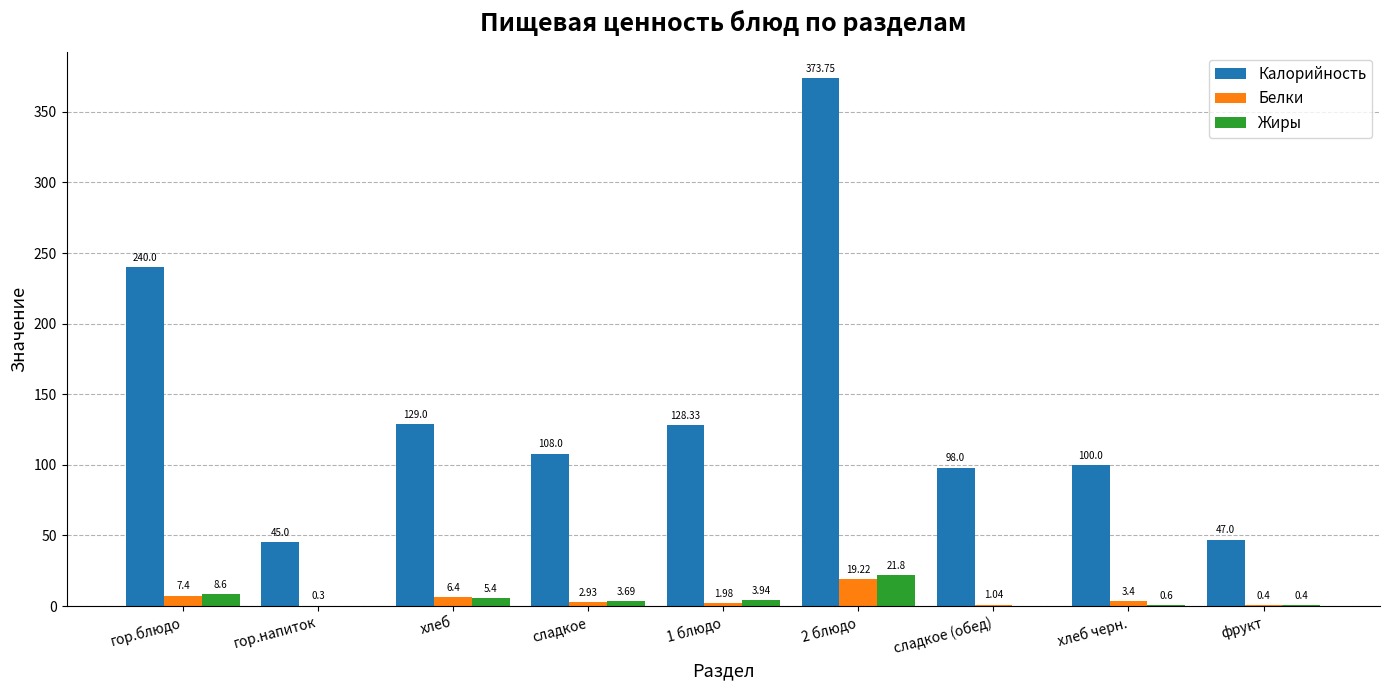

How many groups of bars are there?

9